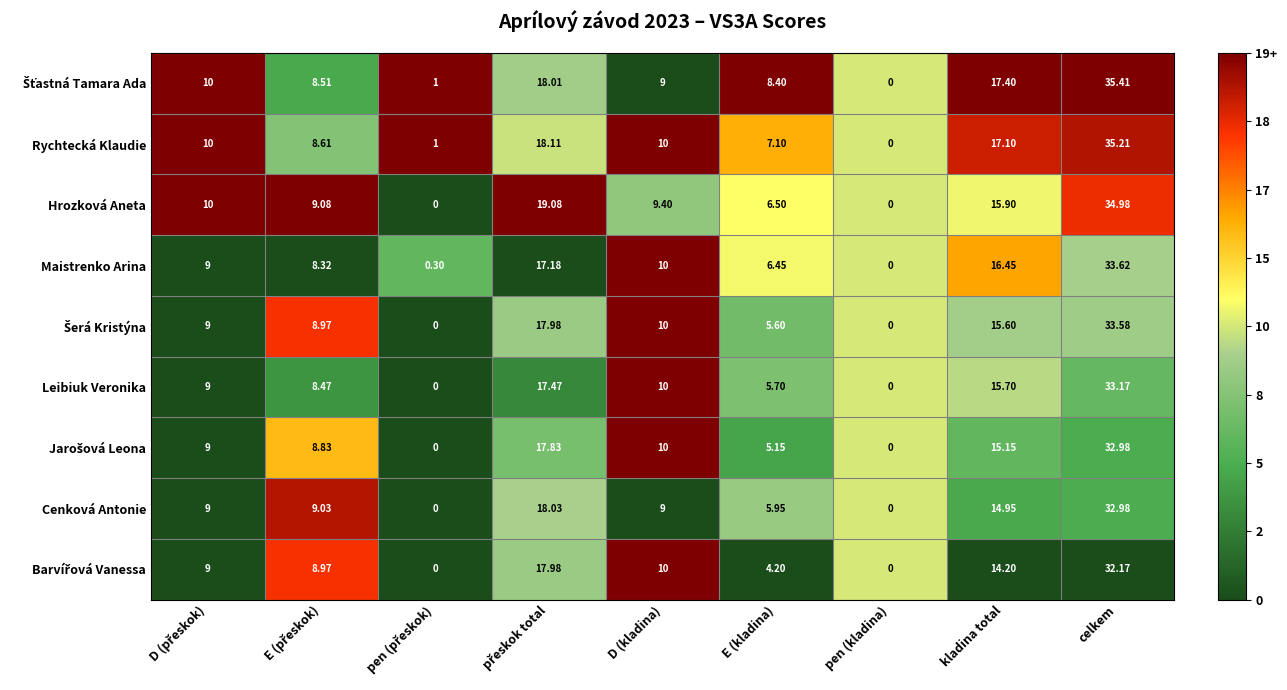

At which label does Leibiuk Veronika reach its peak?

celkem